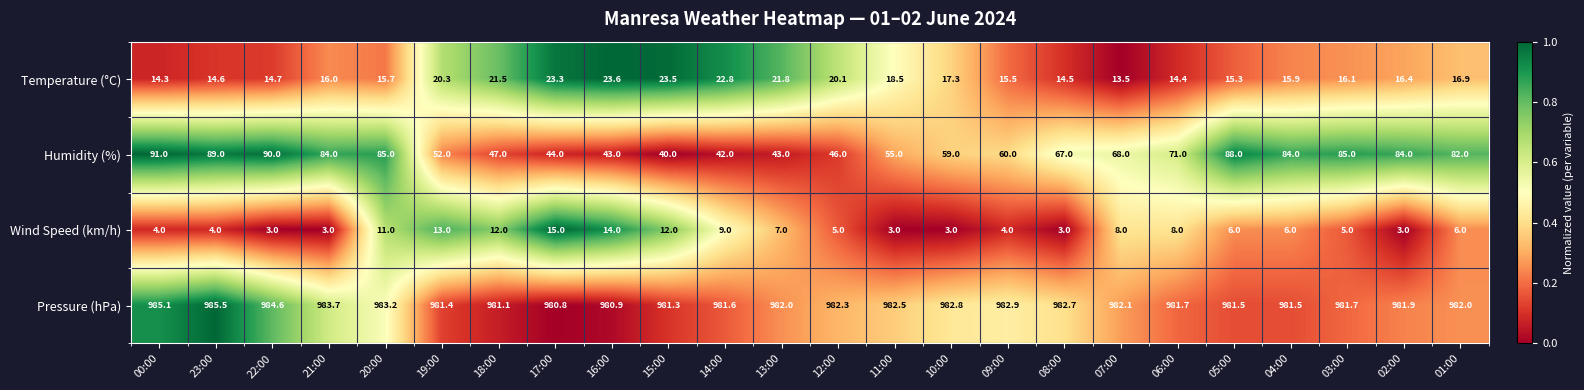

Which series has the widest spread of values?

Humidity (%)